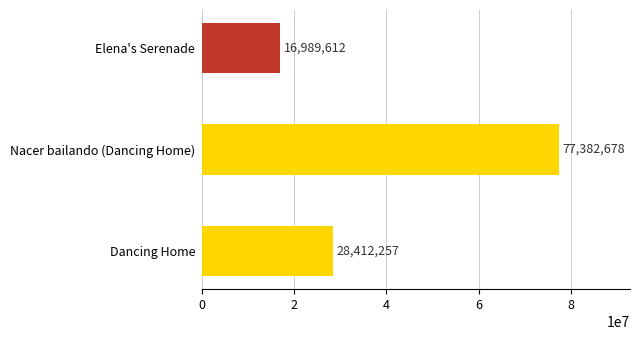

What is the greatest value displayed?

77382678